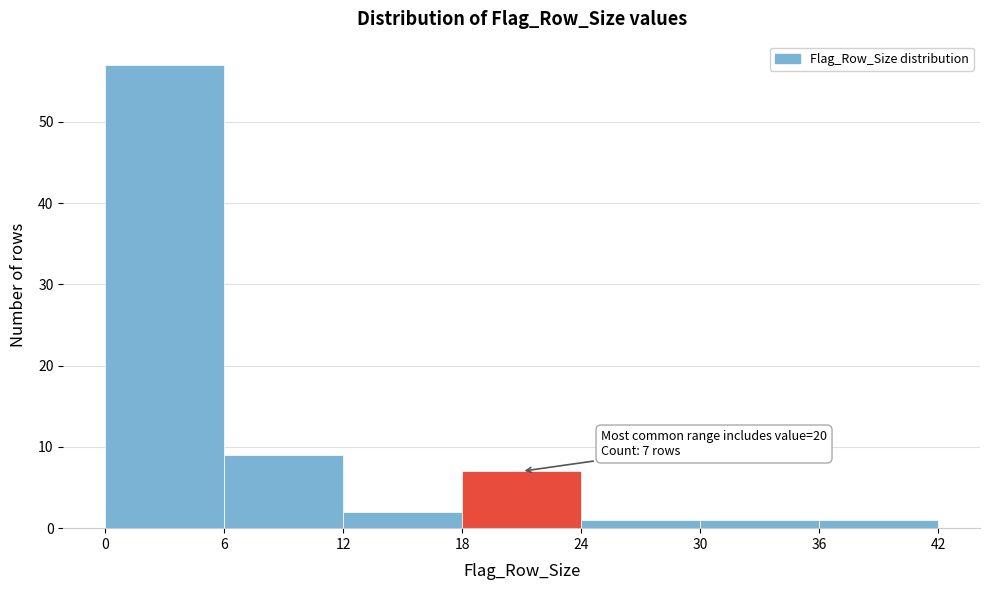

Which range on the x-axis has the tallest bar?

0 to 6